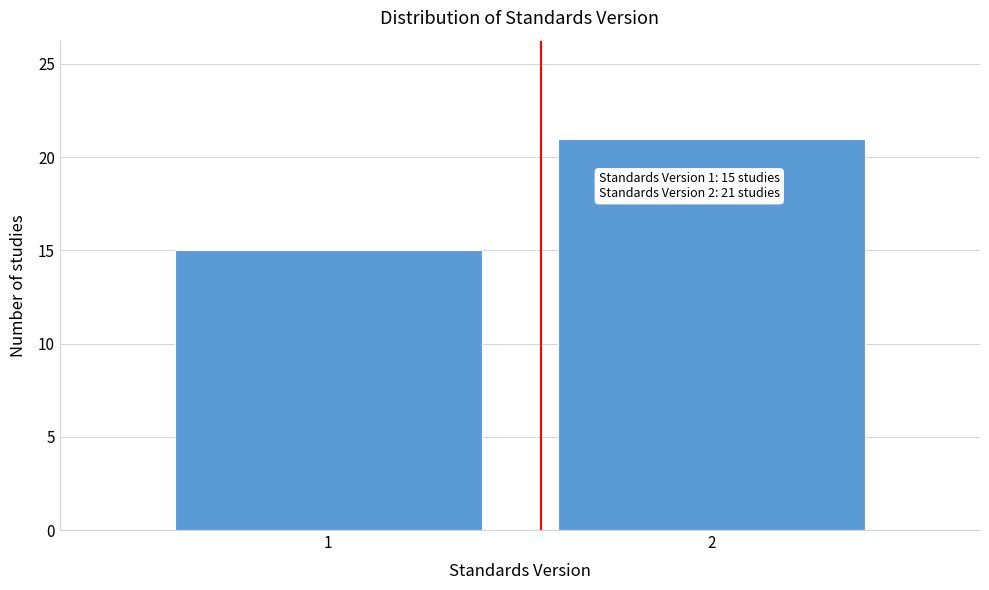

Reading left to right, extract all data points from this chart.

15	21